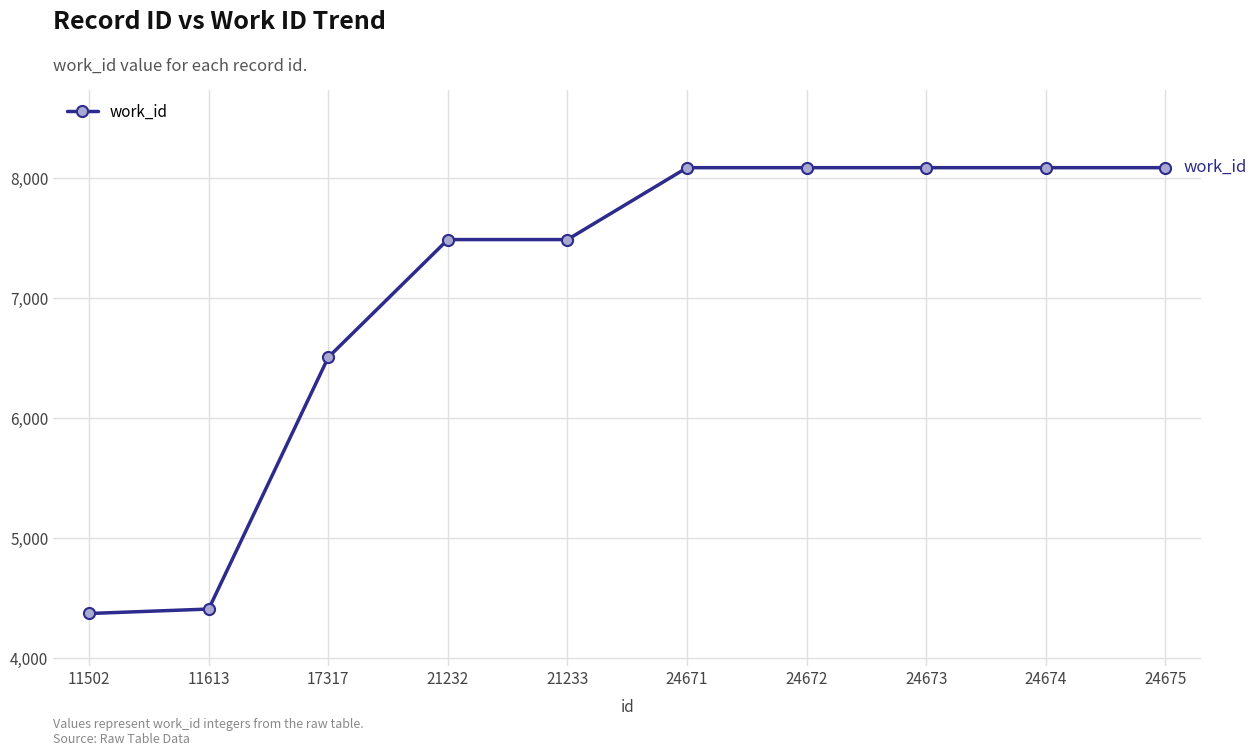

What is the value of the 1st point from the left?

4374